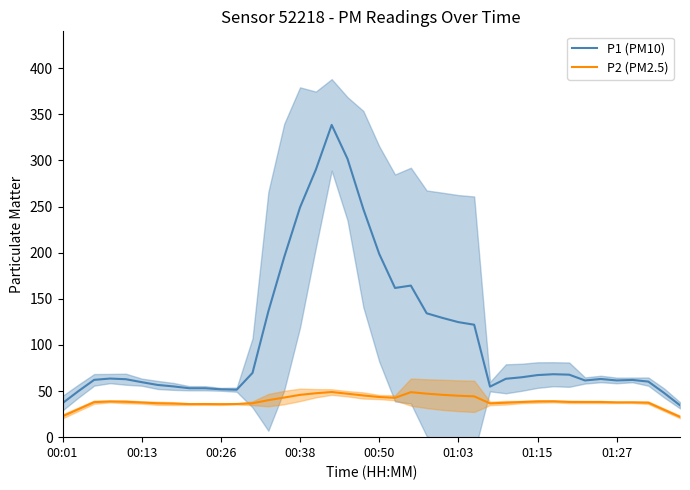

What are all the series names shown in the legend?

P1 (PM10), P2 (PM2.5)